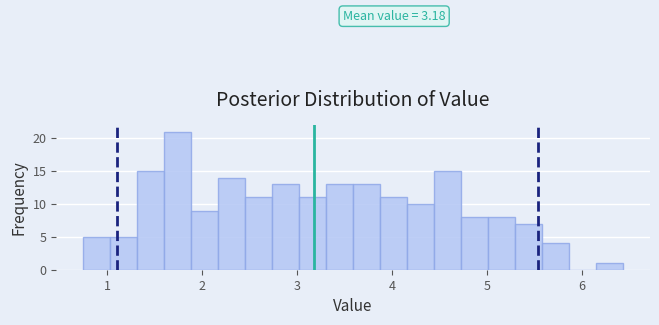

Read against the x-axis, roughly where is the centre of the tallest bar?

1.7